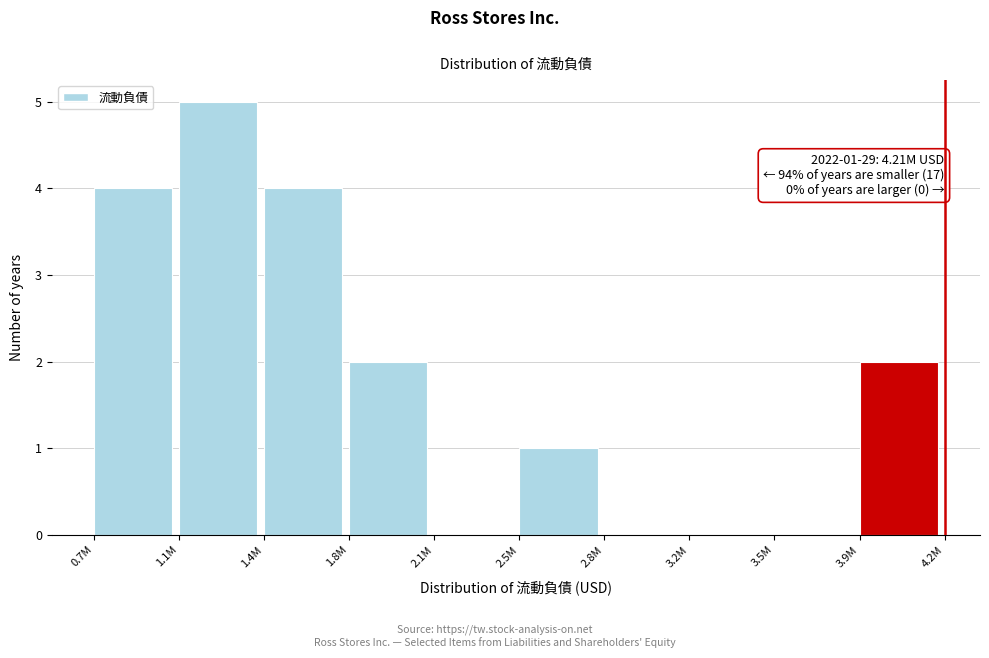

Reading left to right, list all the values displayed in this chart.

0.7M=4	1.1M=5	1.4M=4	1.8M=2	2.1M=0	2.5M=1	2.8M=0	3.2M=0	3.5M=0	3.9M=2